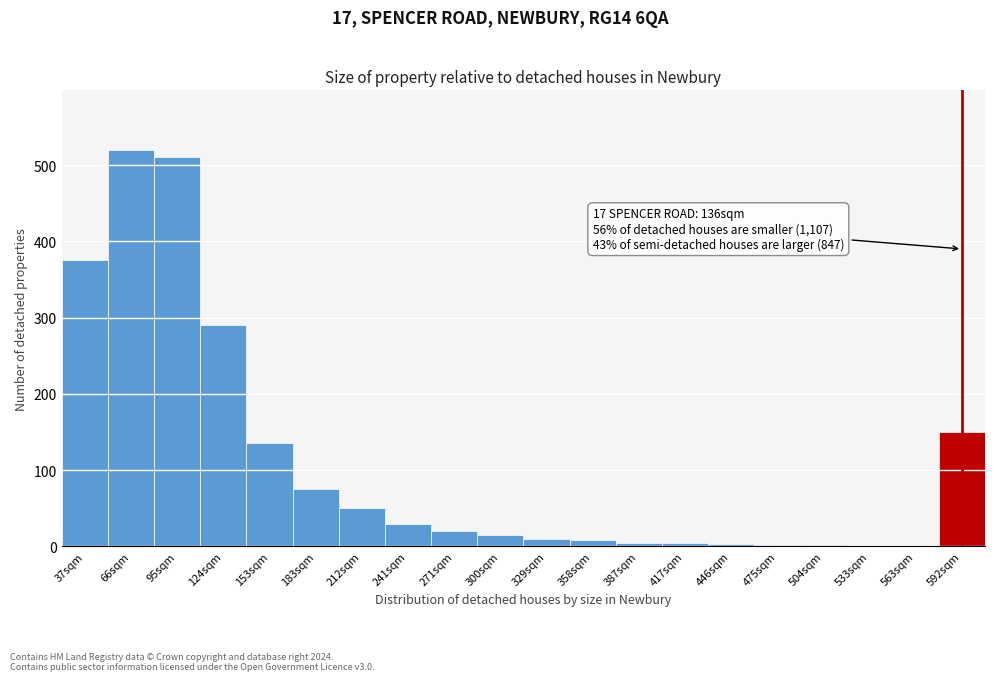

The chart shows a value of 226 at 37sqm. True or false?

False